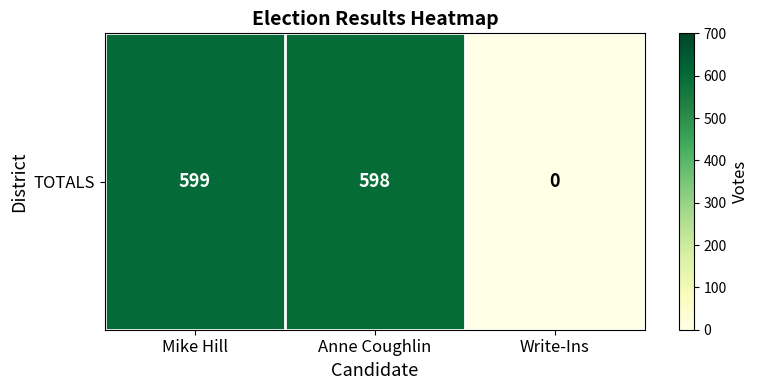

Which category has the highest value across all series?

Mike Hill